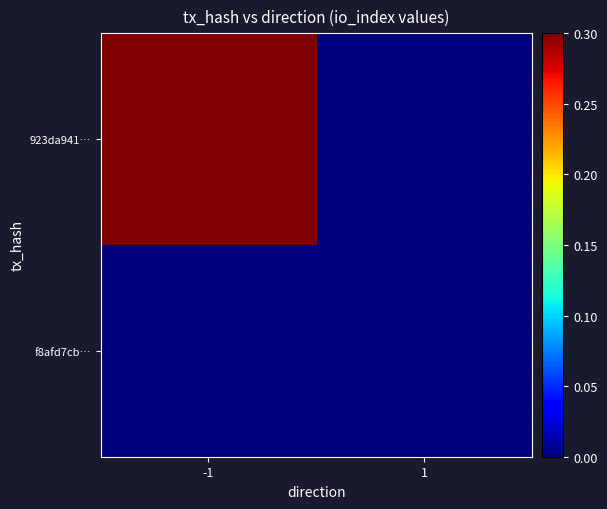

Reading left to right, list all the values displayed in this chart.

923da941…: -1=0.3	1=0.0
f8afd7cb…: -1=0.0	1=0.0